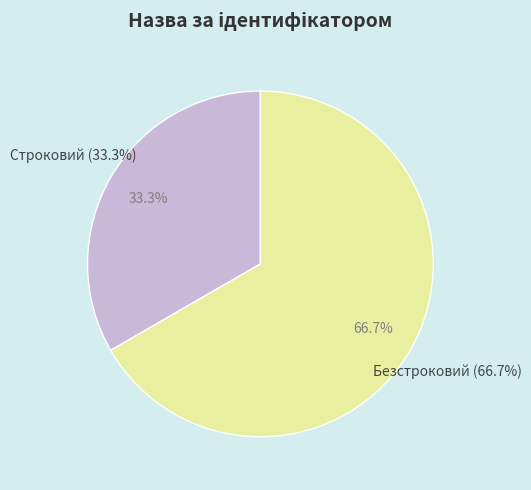

Count the number of slices in the pie.

2